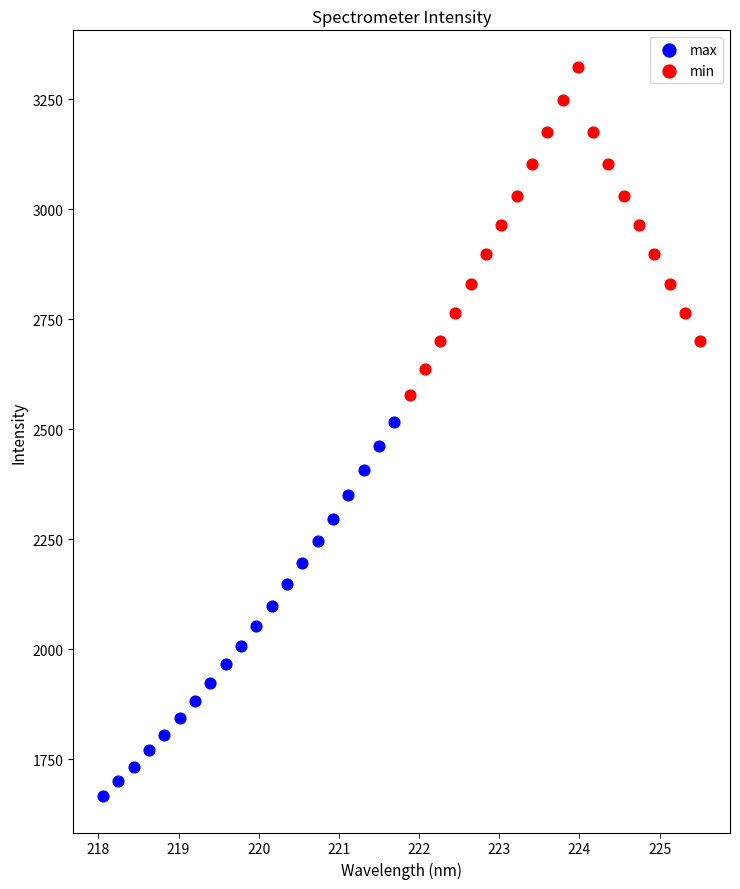

Which series reaches the minimum Y coordinate?

max